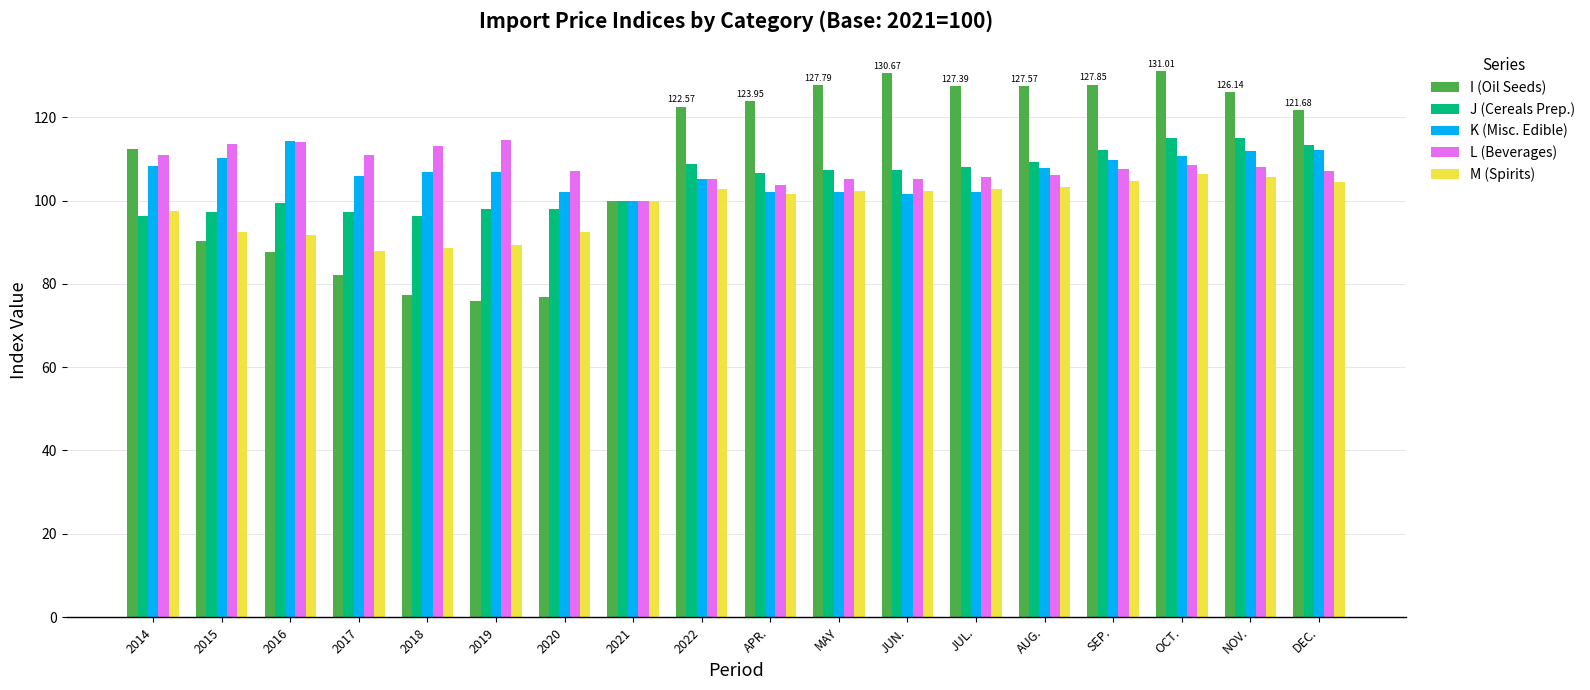

Is the value of M (Spirits) at DEC. greater than the value of L (Beverages) at 2018?

No